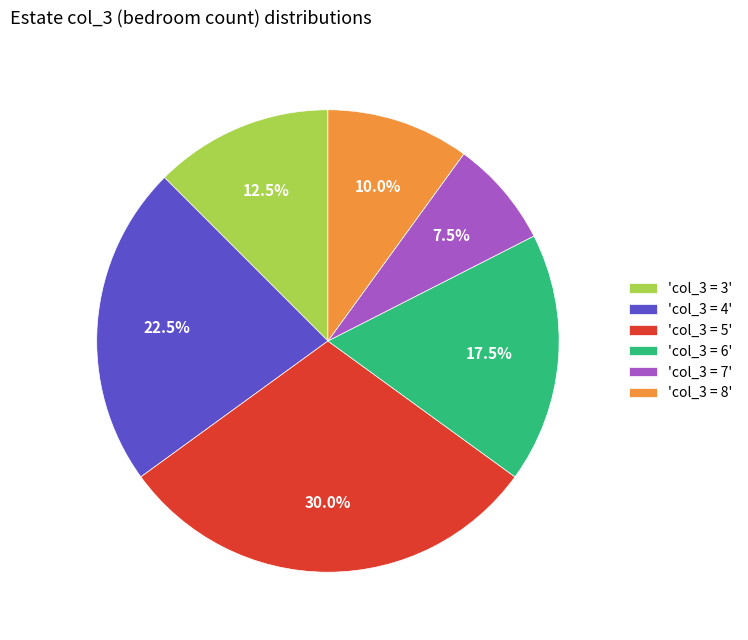

Is there a majority slice in this chart?

No